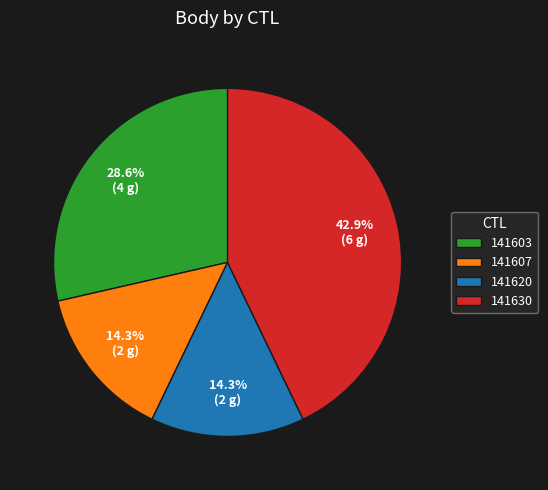

What is the ratio of the value at 141630 to the value at 141603?

1.5